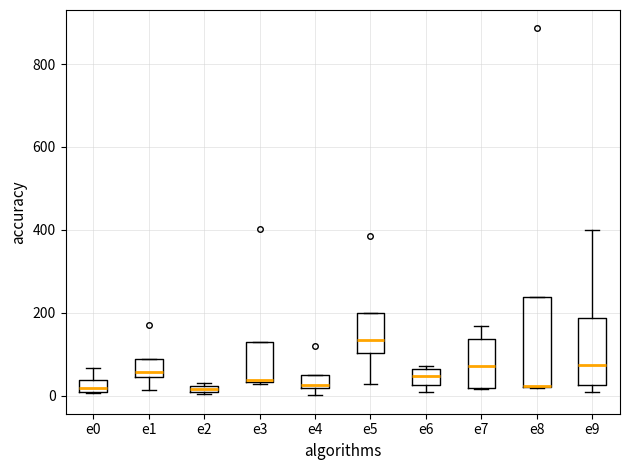

Which box is the tallest, from its lower edge to its upper edge?

e8